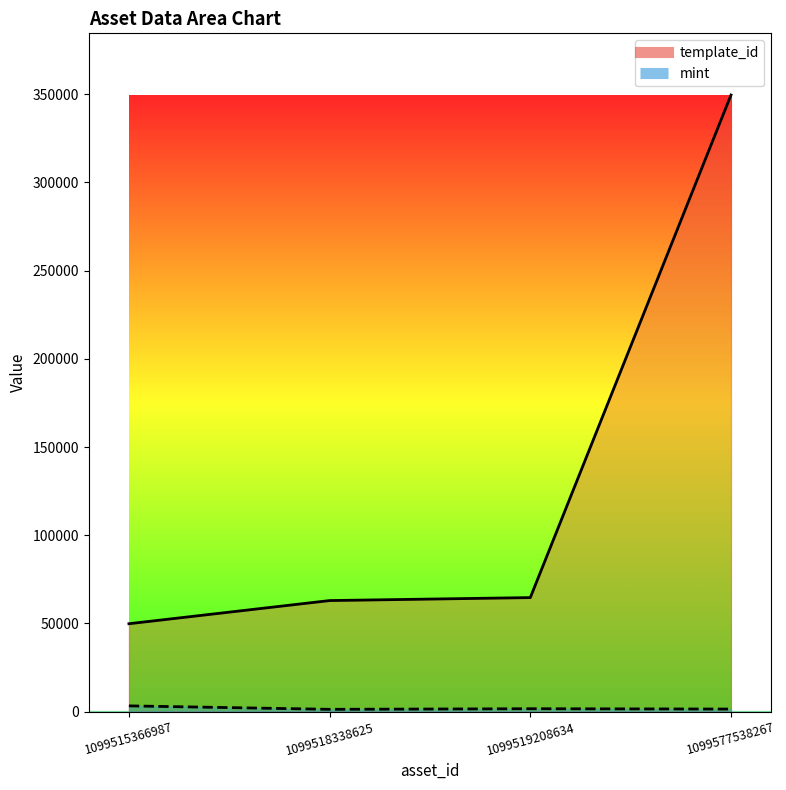

True or false: mint and template_id intersect in this chart.

False